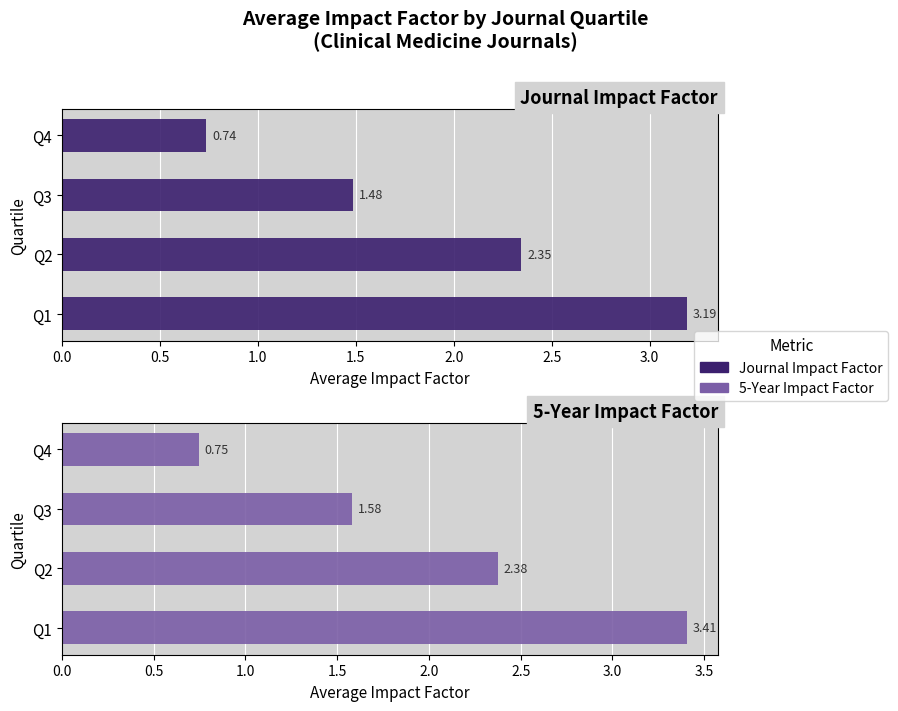

How many values in the Journal Impact Factor series exceed 2?

2